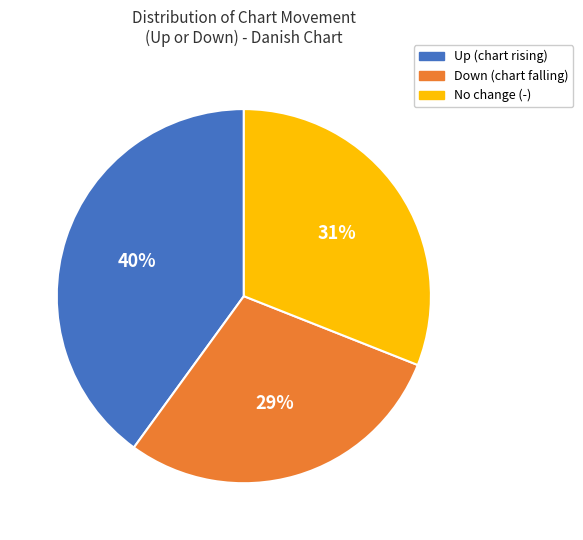

To the nearest percent, what is the difference between the largest and smallest slice percentages?

11%